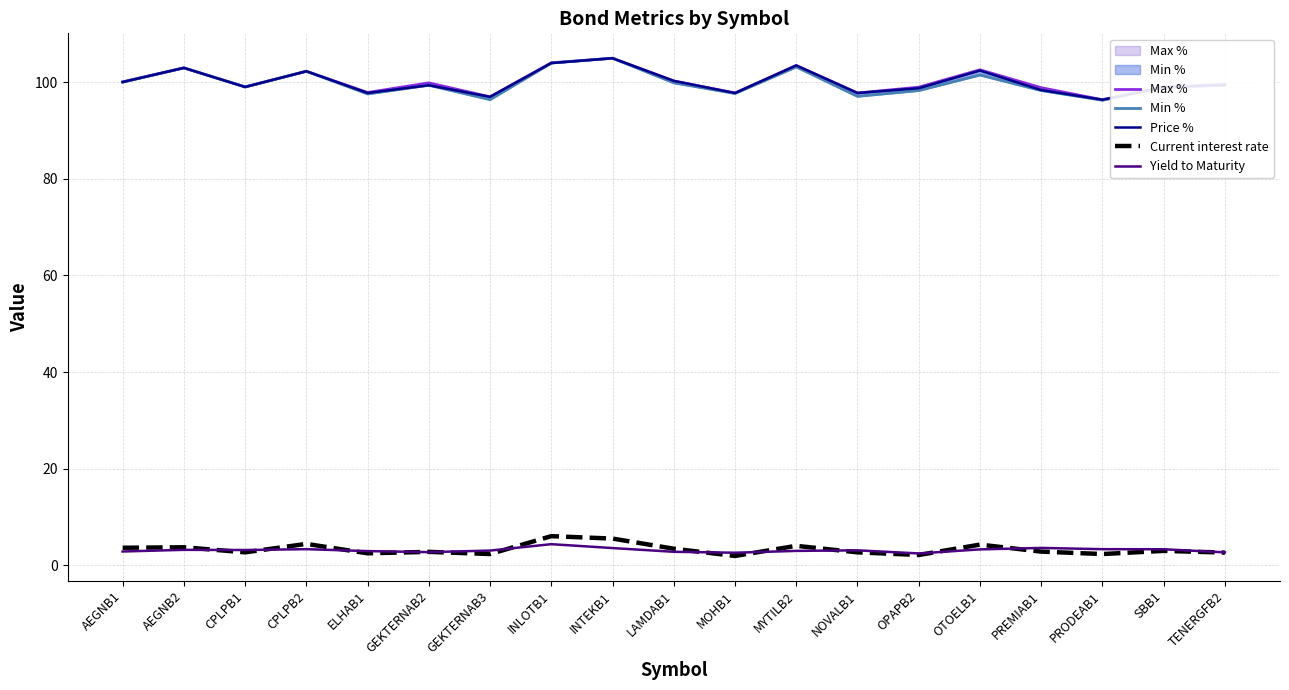

How many data points in Min % are less than 99?

7